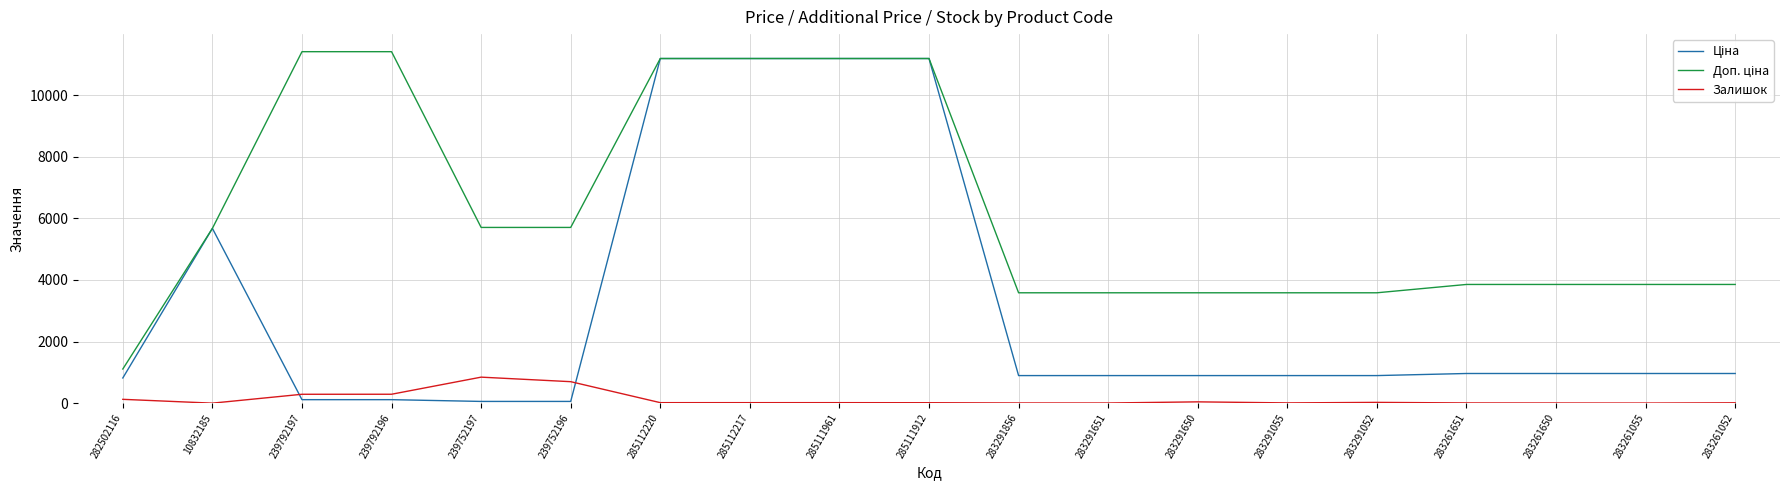

How many series are shown in this chart?

3